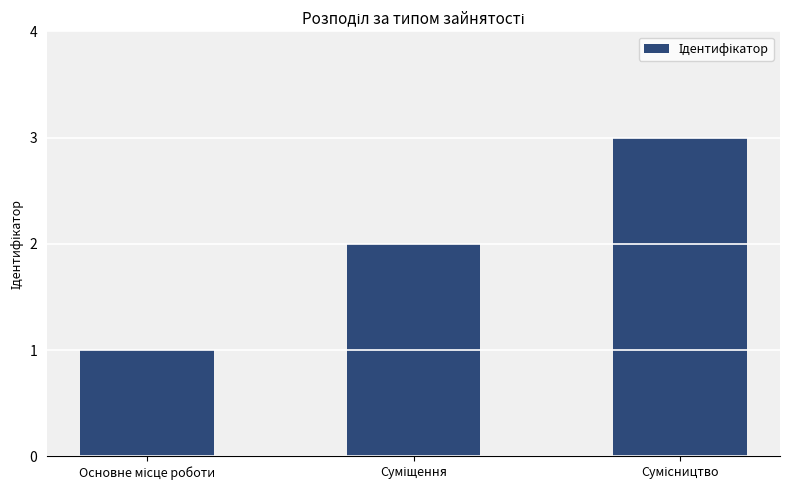

What is the value of the 2nd bar from the left?

2